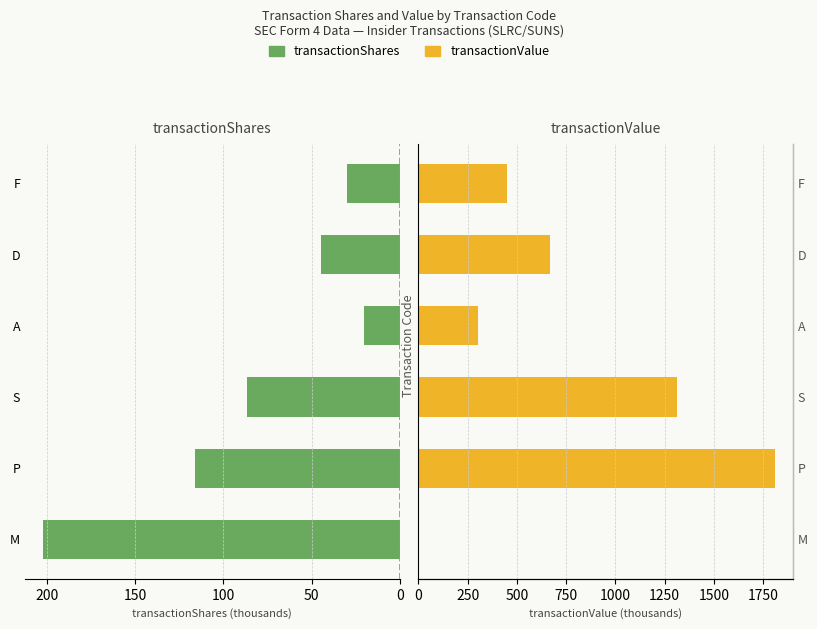

Is the value of transactionValue at M greater than the value of transactionShares at P?

No